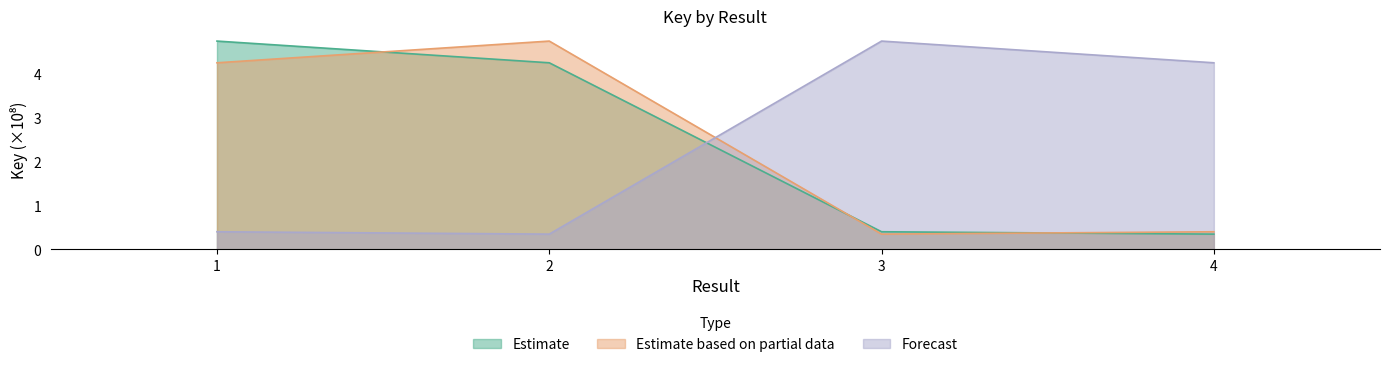

Where do Forecast and Estimate based on partial data first cross each other?

2 and 3